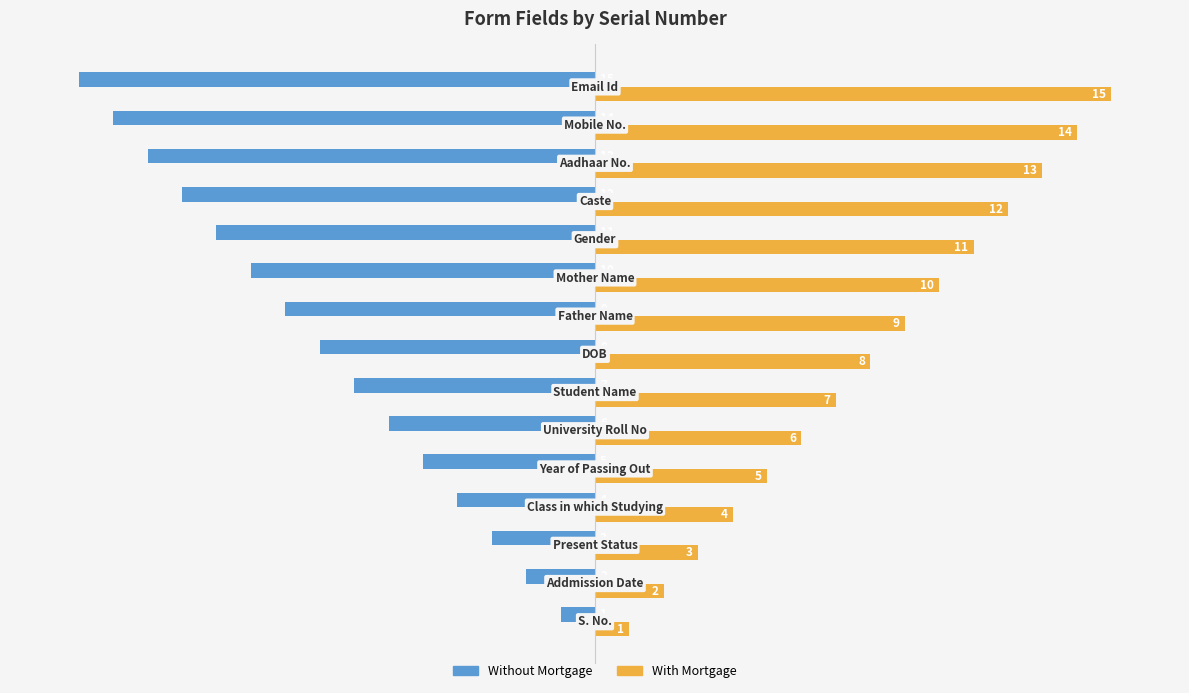

List the series in order of their peak value, lowest first.

Without Mortgage, With Mortgage